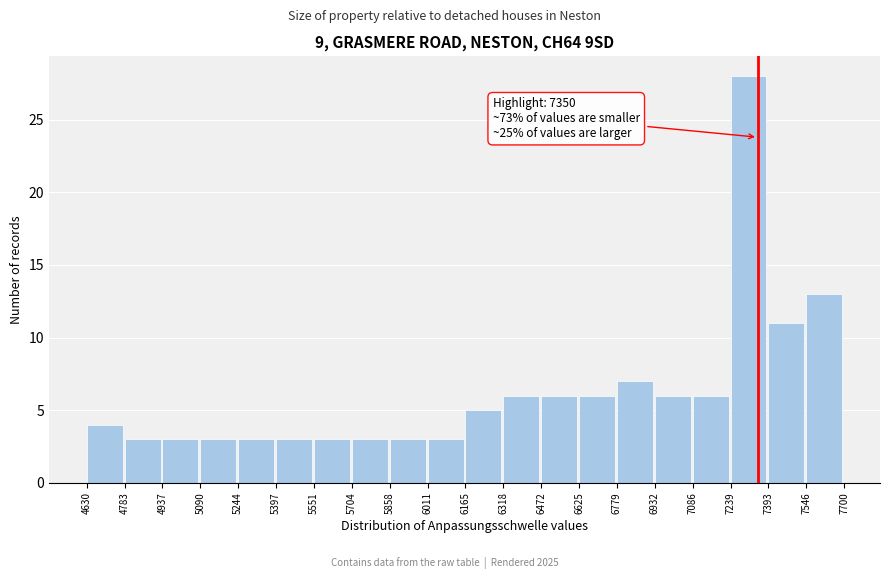

Which range on the x-axis has the tallest bar?

7239 to 7393